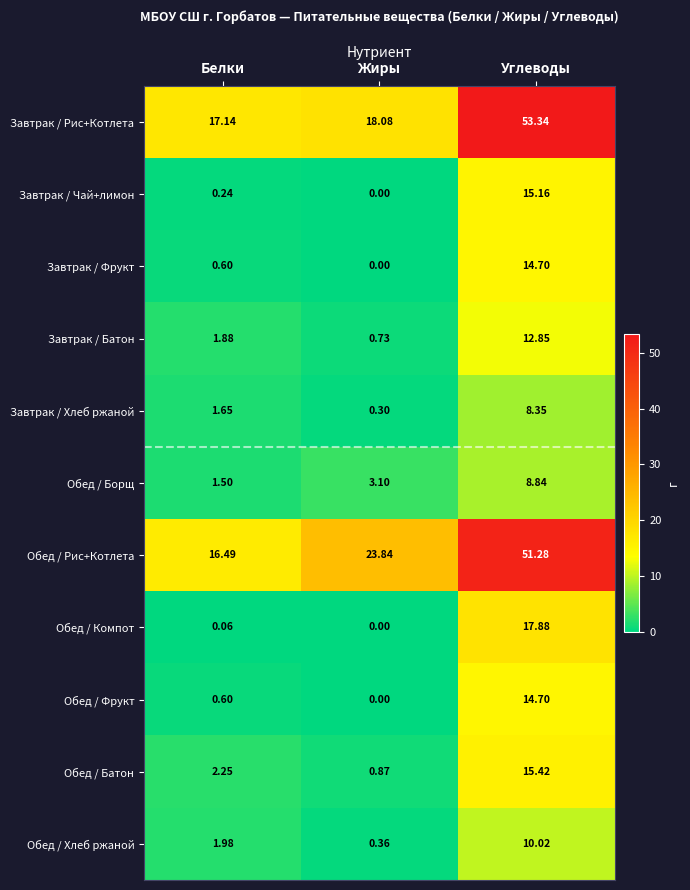

At which category does the chart reach its minimum across all series?

Жиры